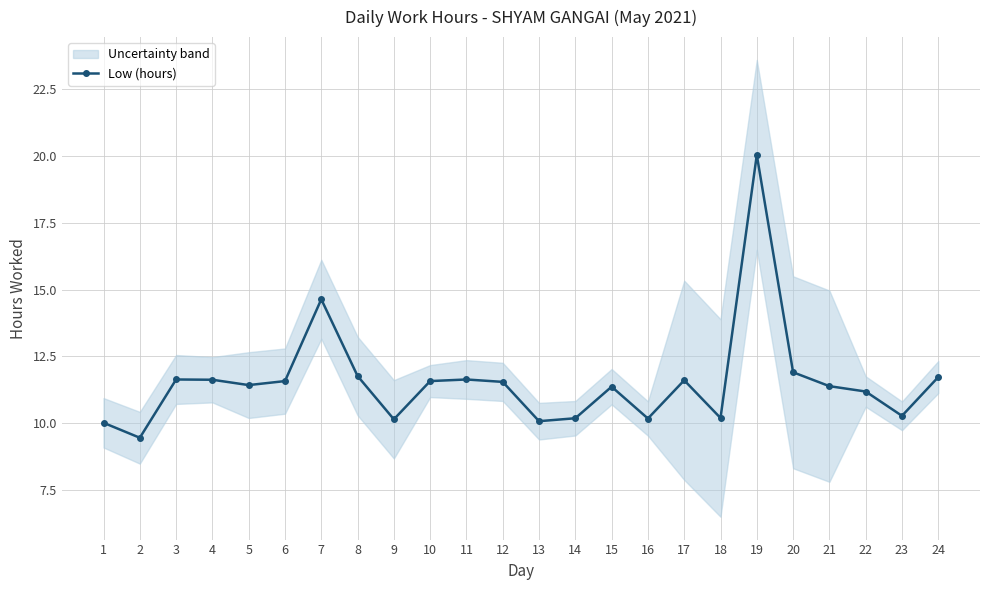

How many points are lower than both their immediate neighbors (excluding endpoints)?

7